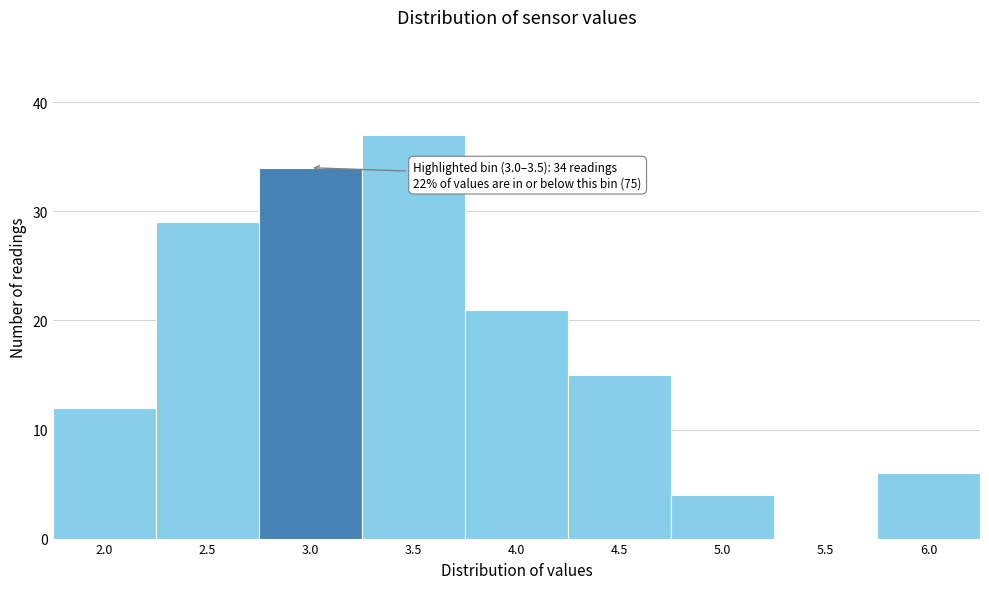

Reading left to right, list all the values displayed in this chart.

2.0=12	2.5=29	3.0=34	3.5=37	4.0=21	4.5=15	5.0=4	5.5=0	6.0=6